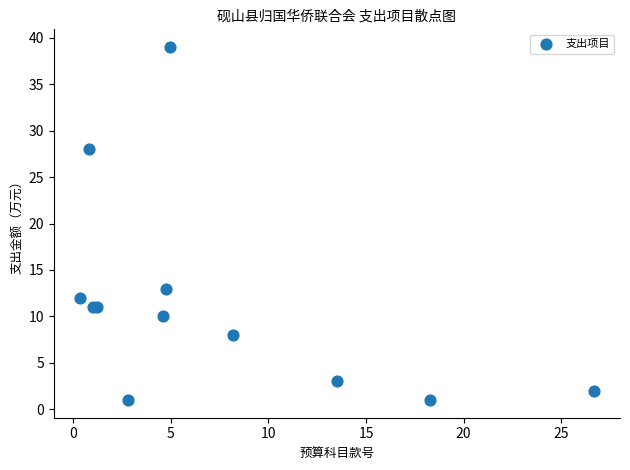

What Y value in the scatter plot is closest to 20?

13